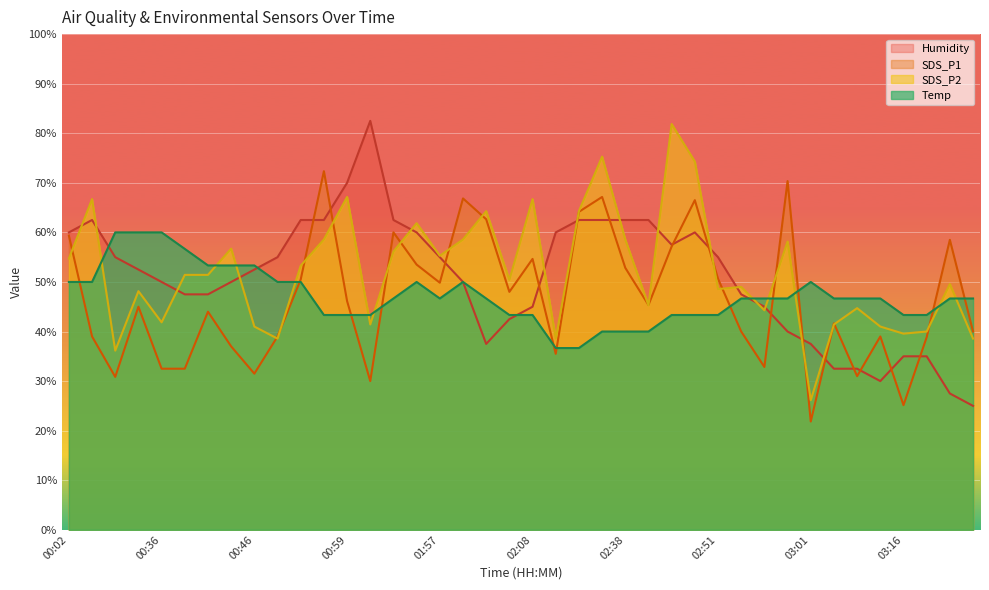

At which label does Temp first exceed 46?

00:02